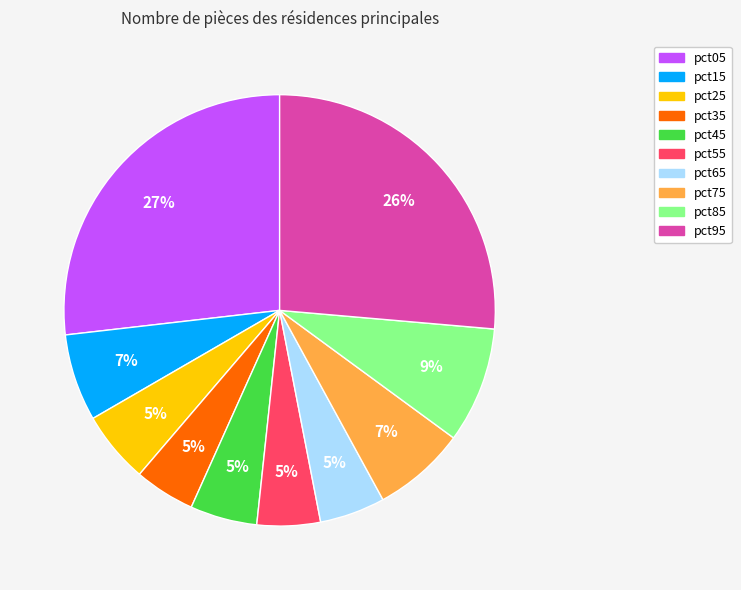

Is there a majority slice in this chart?

No